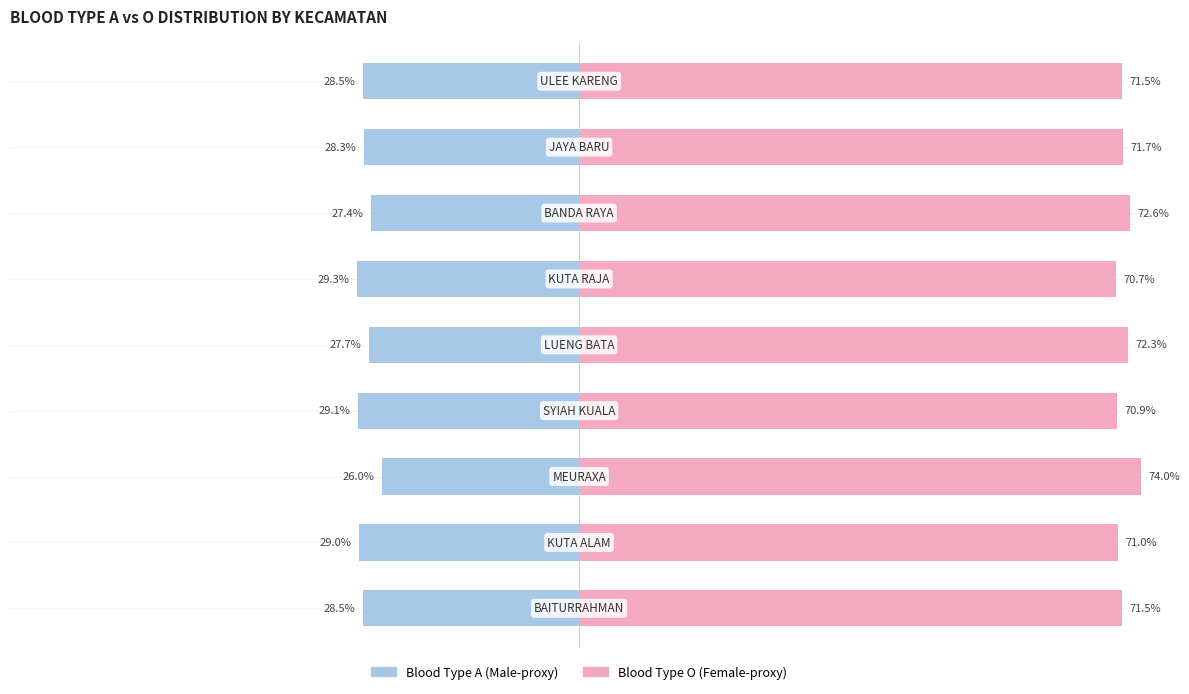

Between −60 and 40, which series saw the biggest shift?

Blood Type A